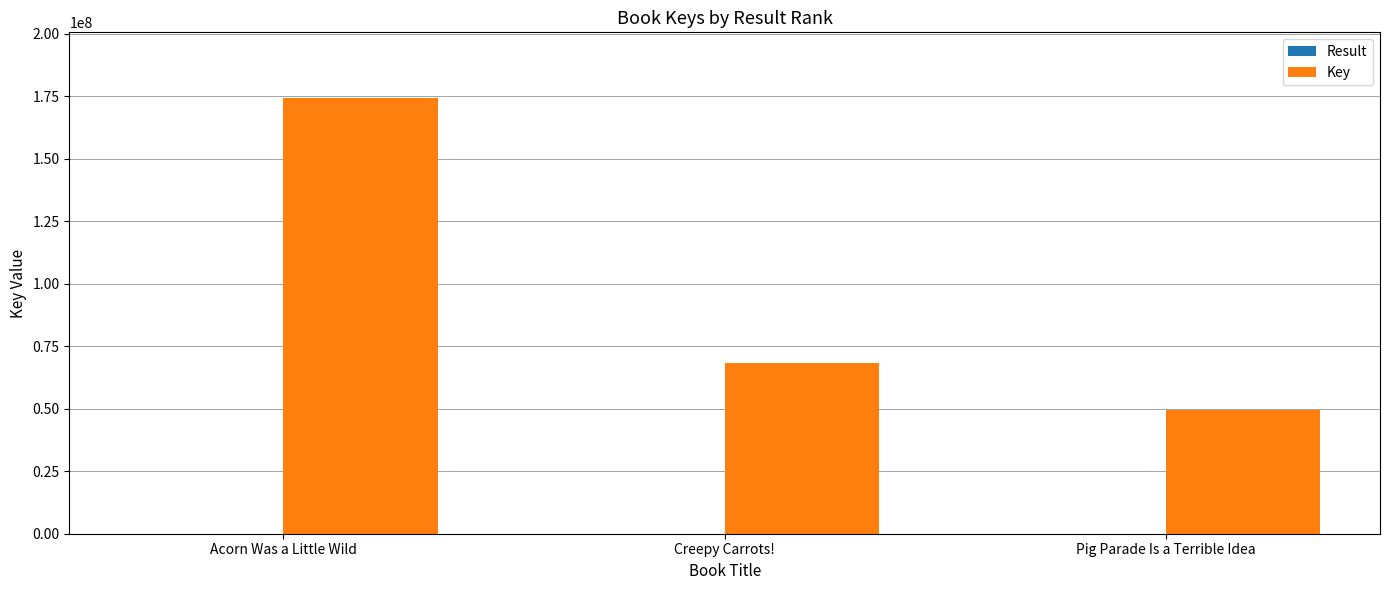

Is it true that Key equals 41729614 at Creepy Carrots!?

False